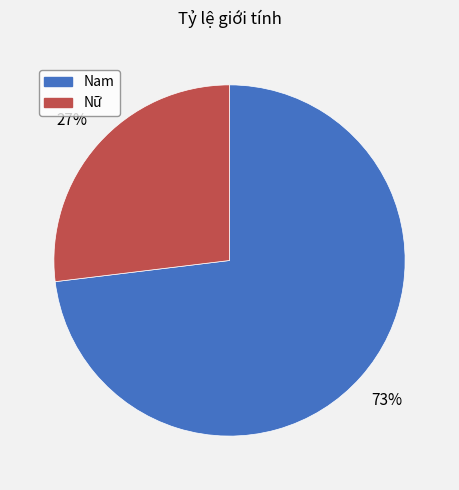

Do Nữ and Nam together represent more than half of the pie?

Yes